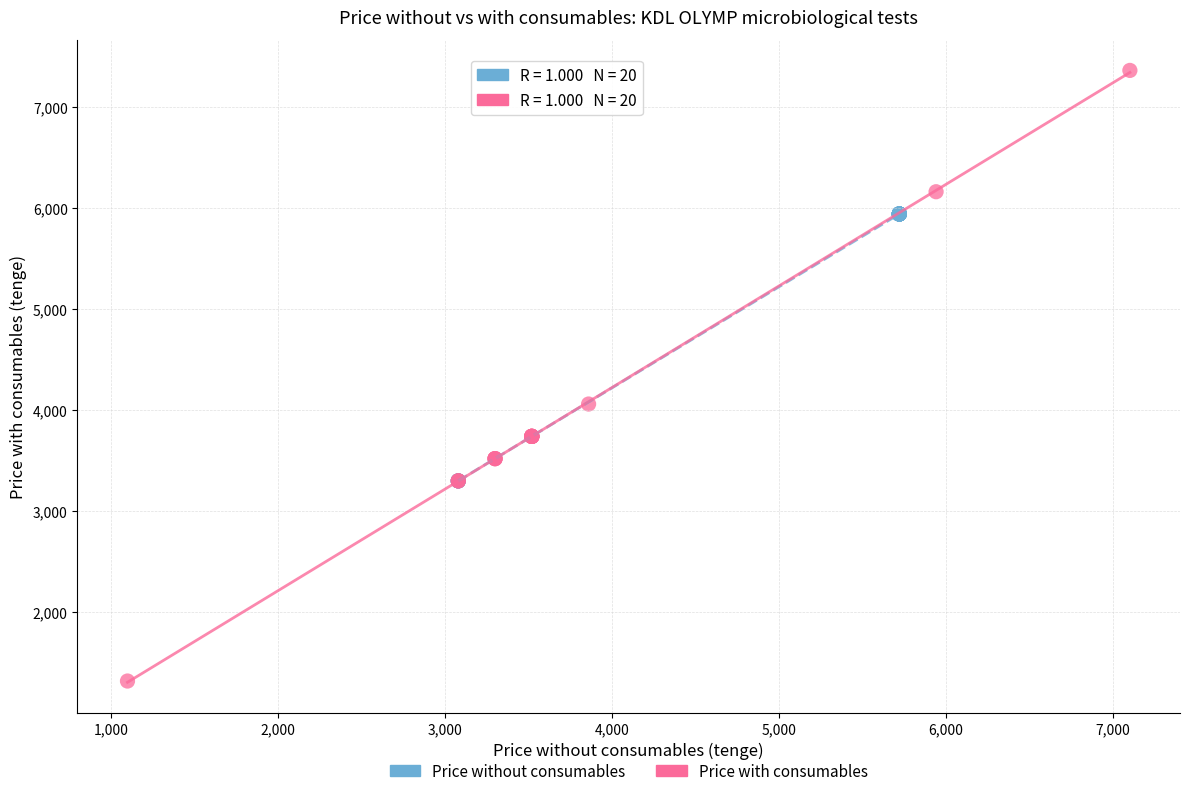

Which series reaches the maximum Y coordinate?

Price with consumables